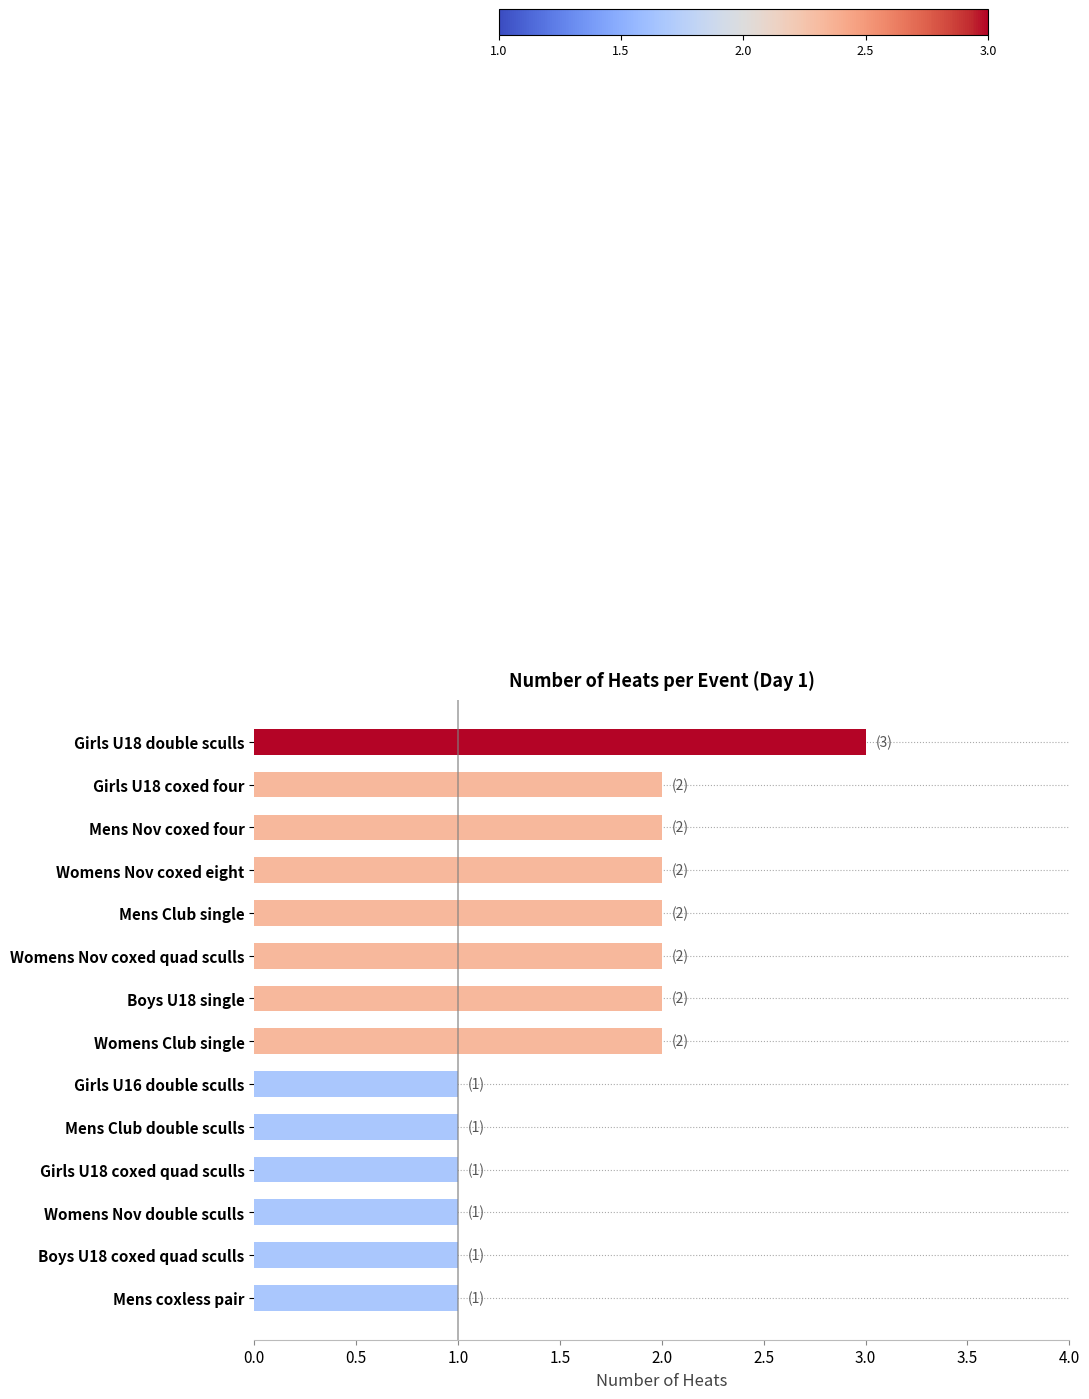

Approximately how many times larger is the value at Mens coxless pair compared to Mens Club single?

0.5